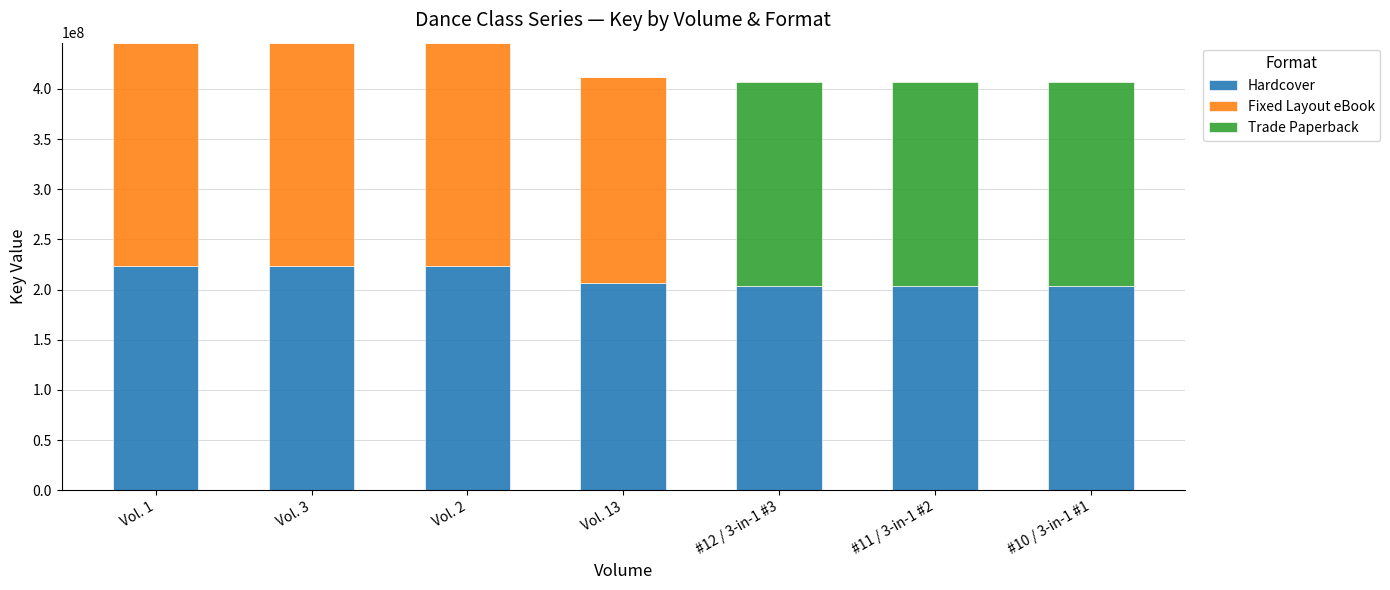

What is the highest value of the Hardcover series?

223073734